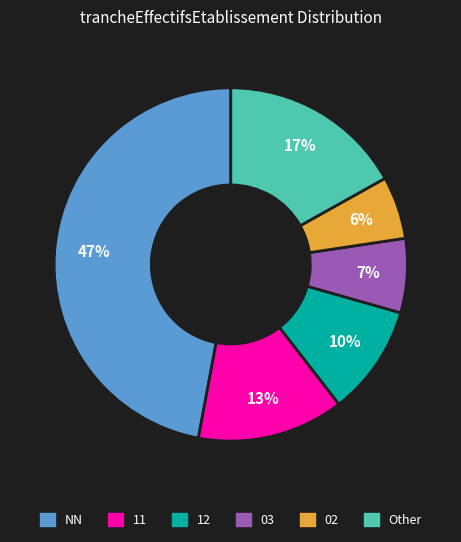

Between 02 and 11, which is larger?

11